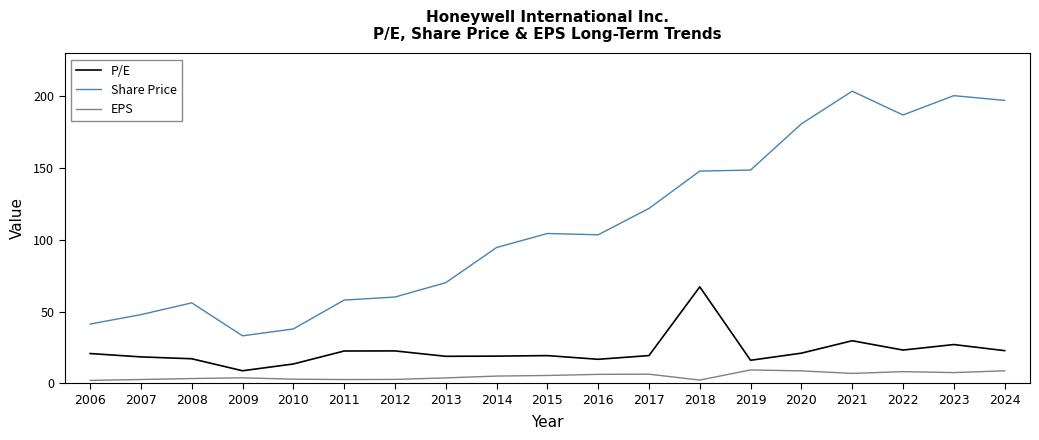

Between 2017 and 2022, which series saw the biggest shift?

Share Price